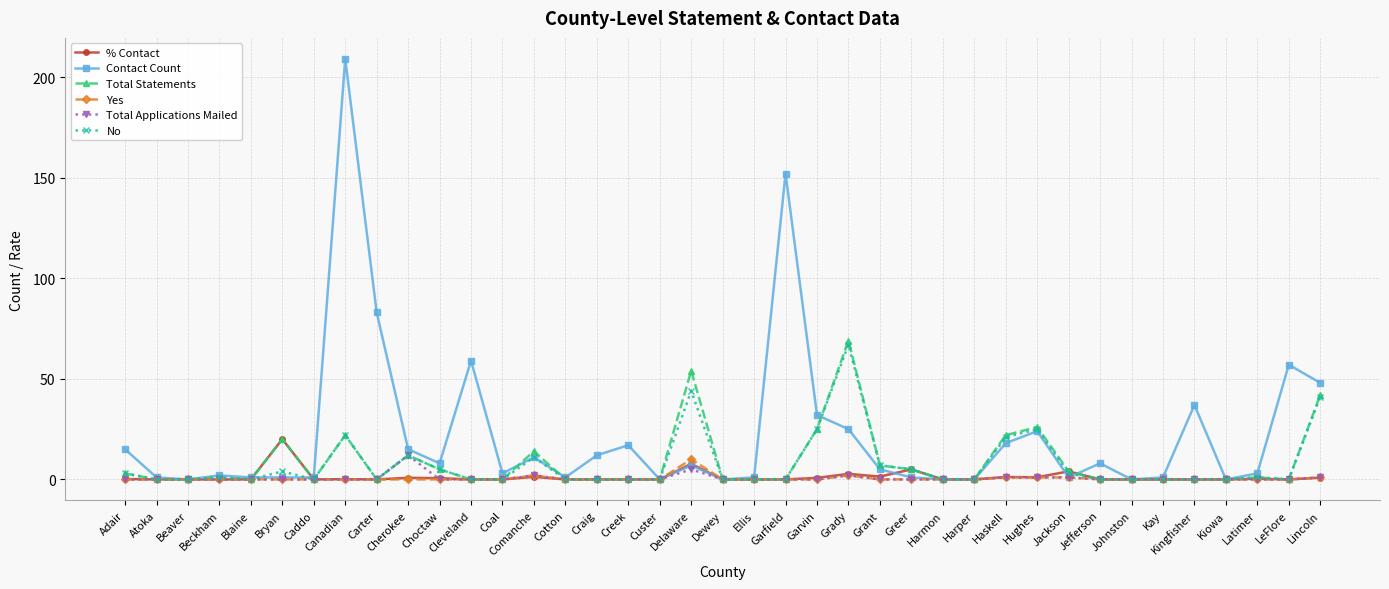

What is the label of the 33rd point from the right?

Caddo